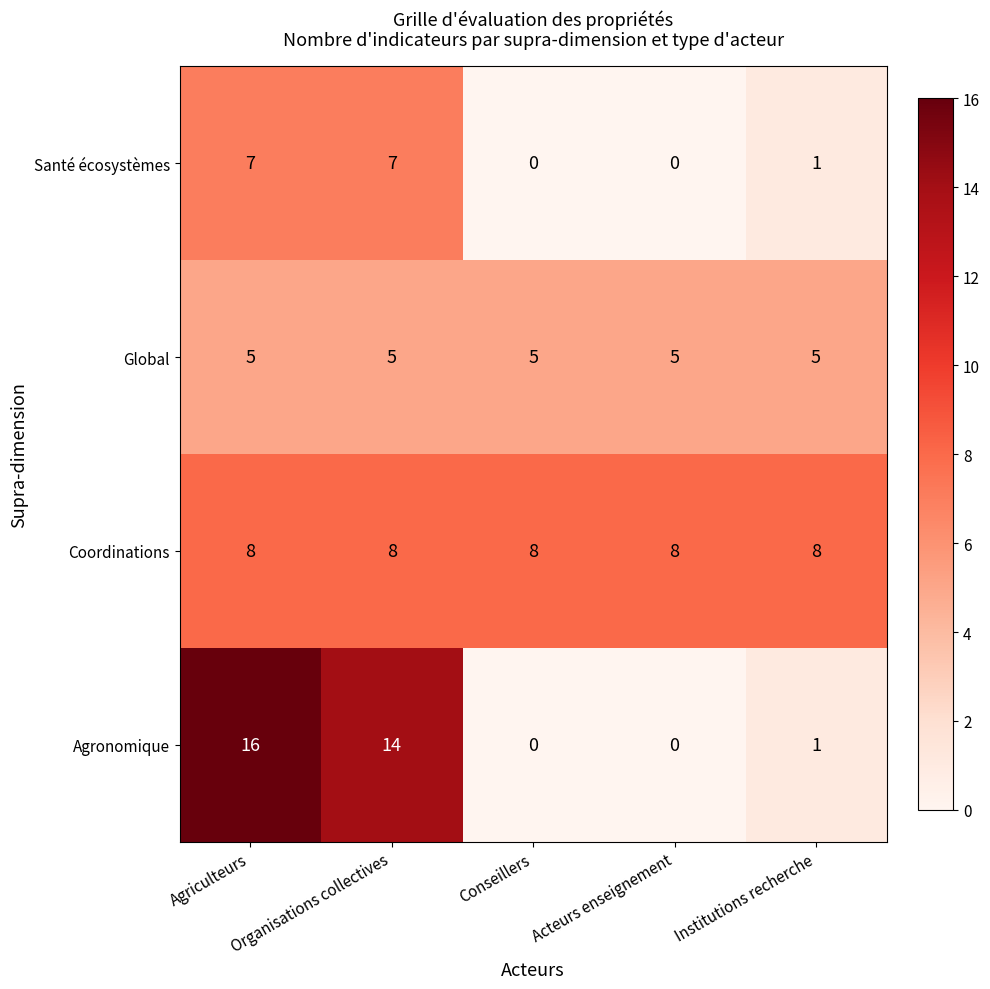

How many data points in Agronomique are less than 1?

2